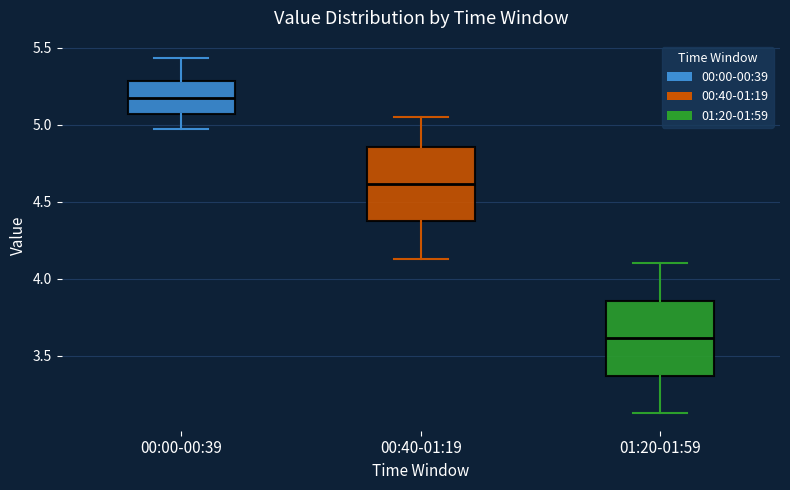

Reading left to right, transcribe this box plot: for each box, give where its median line is, the range the box spans, and where its two whiskers end, as read against the y-axis. The values are not printed on the chart, so give them approximately, as read against the axis.

00:00-00:39: median 5.20, box 5.05 to 5.30, whiskers 4.95 to 5.45
00:40-01:19: median 4.60, box 4.35 to 4.85, whiskers 4.15 to 5.05
01:20-01:59: median 3.60, box 3.35 to 3.85, whiskers 3.15 to 4.10